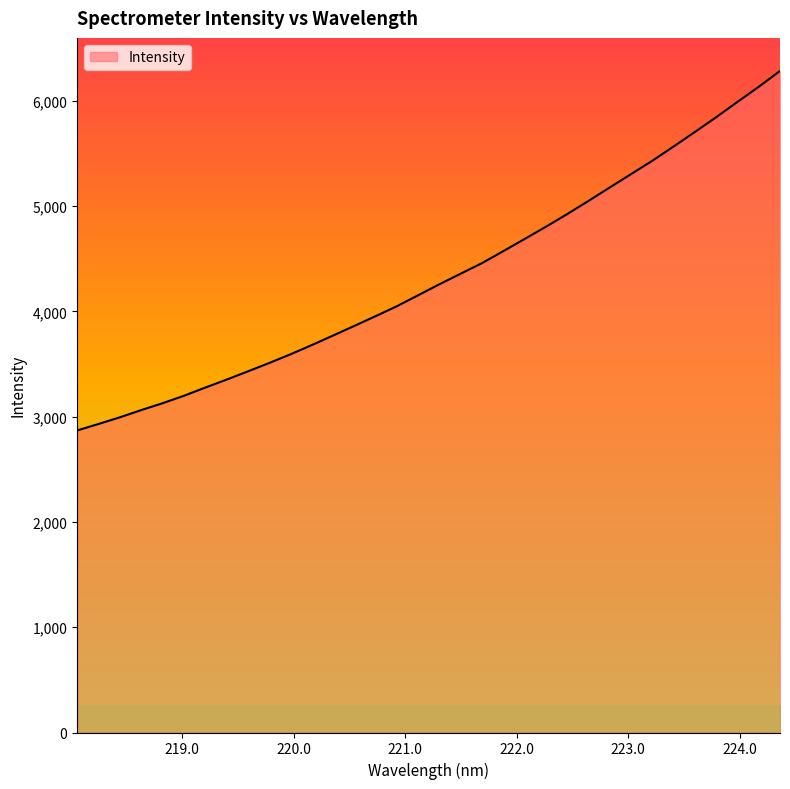

What is the minimum value shown in the chart?

2869.0